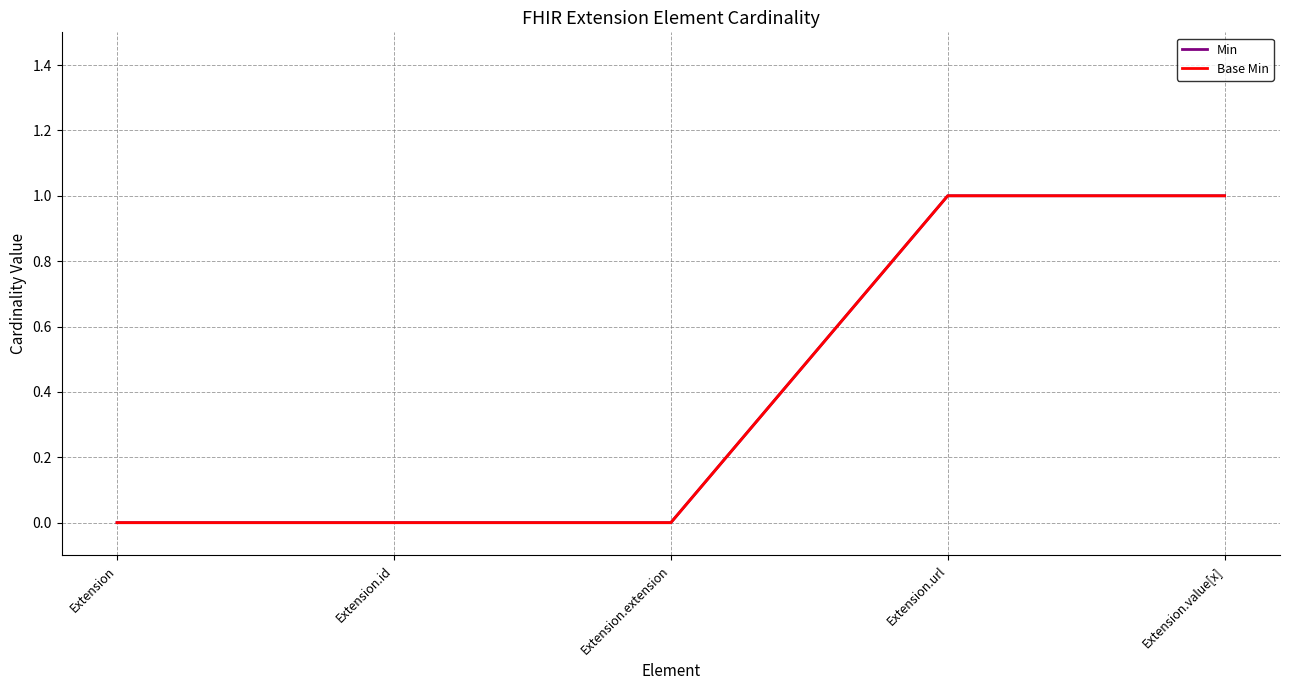

Does the chart have visible grid lines?

Yes